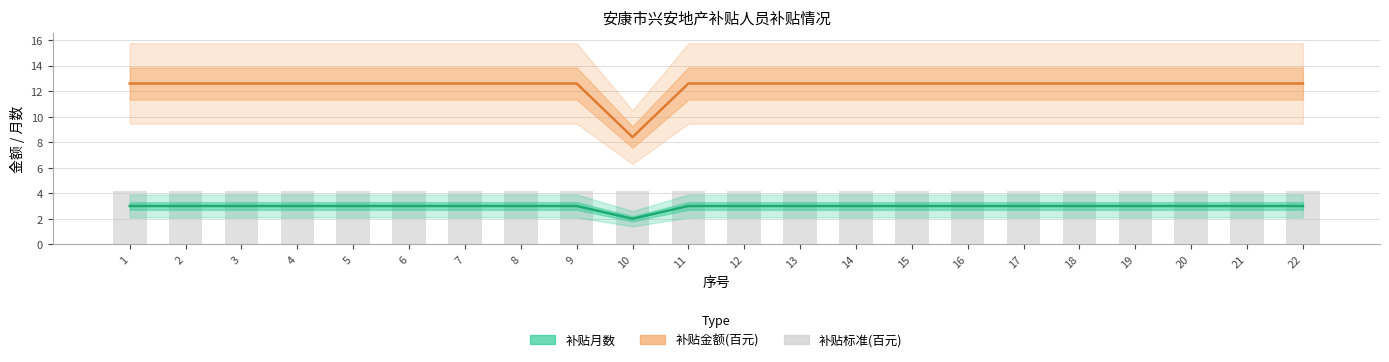

Reading left to right, transcribe all the data shown in this chart.

补贴月数: 1=3.0	2=3.0	3=3.0	4=3.0	5=3.0	6=3.0	7=3.0	8=3.0	9=3.0	10=2.0	11=3.0	12=3.0	13=3.0	14=3.0	15=3.0	16=3.0	17=3.0	18=3.0	19=3.0	20=3.0	21=3.0	22=3.0
补贴金额(百元): 1=12.6	2=12.6	3=12.6	4=12.6	5=12.6	6=12.6	7=12.6	8=12.6	9=12.6	10=8.4	11=12.6	12=12.6	13=12.6	14=12.6	15=12.6	16=12.6	17=12.6	18=12.6	19=12.6	20=12.6	21=12.6	22=12.6
补贴标准(百元): 1=4.2	2=4.2	3=4.2	4=4.2	5=4.2	6=4.2	7=4.2	8=4.2	9=4.2	10=4.2	11=4.2	12=4.2	13=4.2	14=4.2	15=4.2	16=4.2	17=4.2	18=4.2	19=4.2	20=4.2	21=4.2	22=4.2